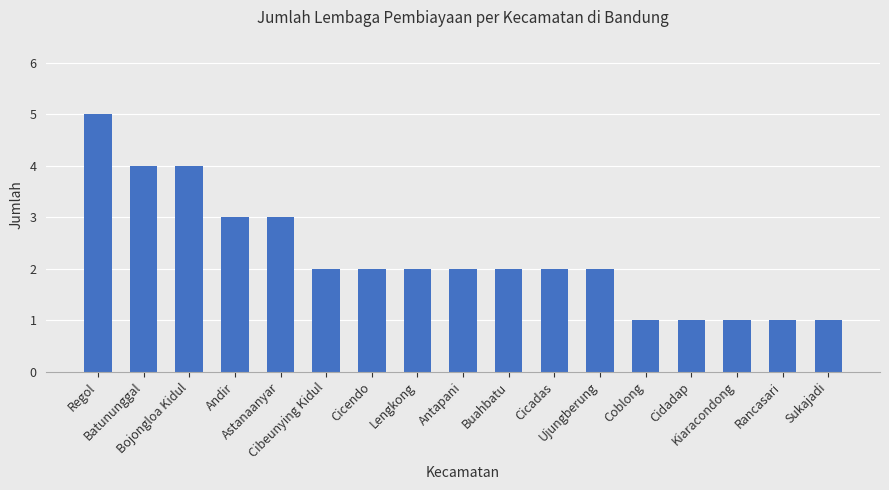

The chart shows a value of 1 at Batununggal. True or false?

False